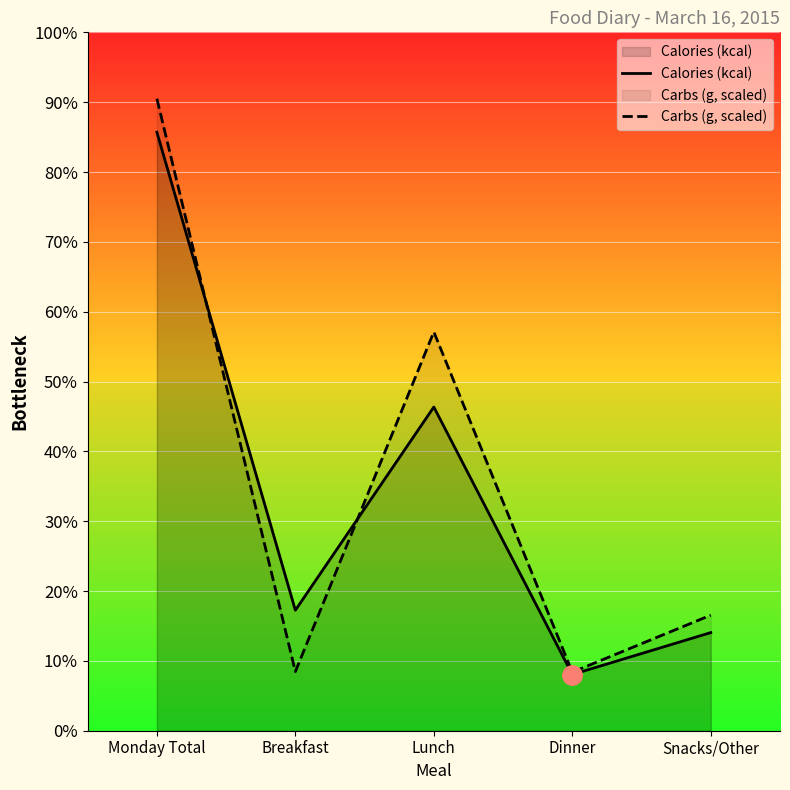

Where is Carbs (g, scaled) nearest to the value 988?

Lunch